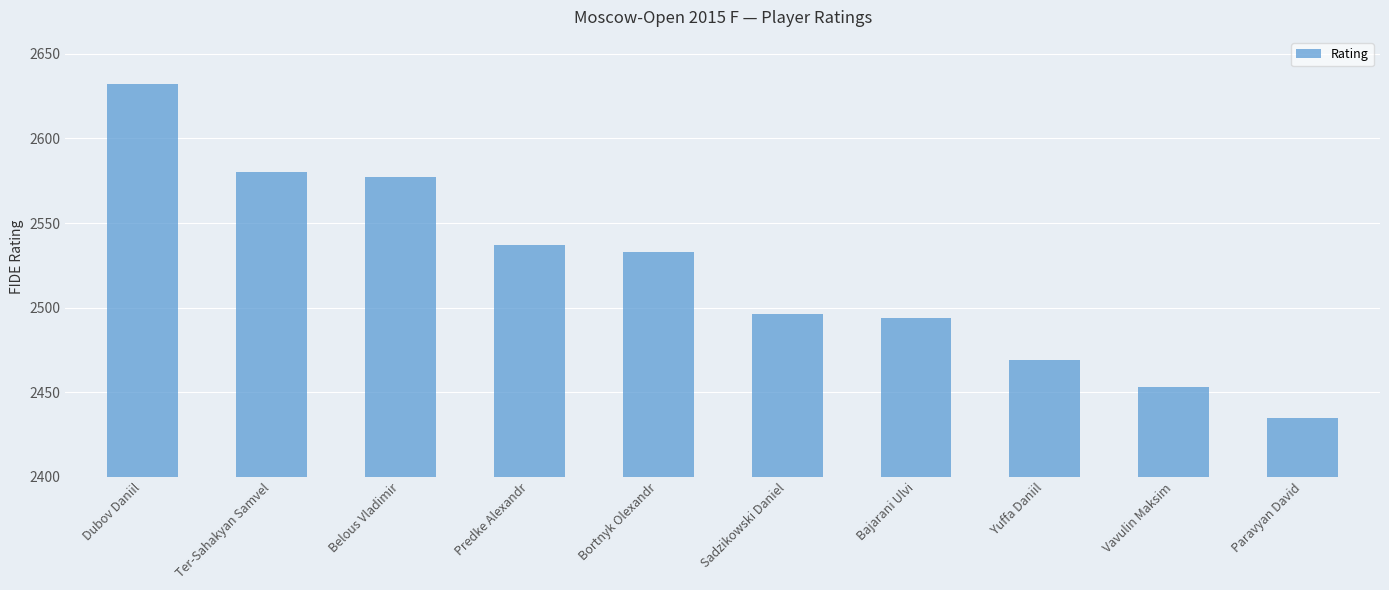

Rank the categories by value from highest to lowest.

Dubov Daniil, Ter-Sahakyan Samvel, Belous Vladimir, Predke Alexandr, Bortnyk Olexandr, Sadzikowski Daniel, Bajarani Ulvi, Yuffa Daniil, Vavulin Maksim, Paravyan David